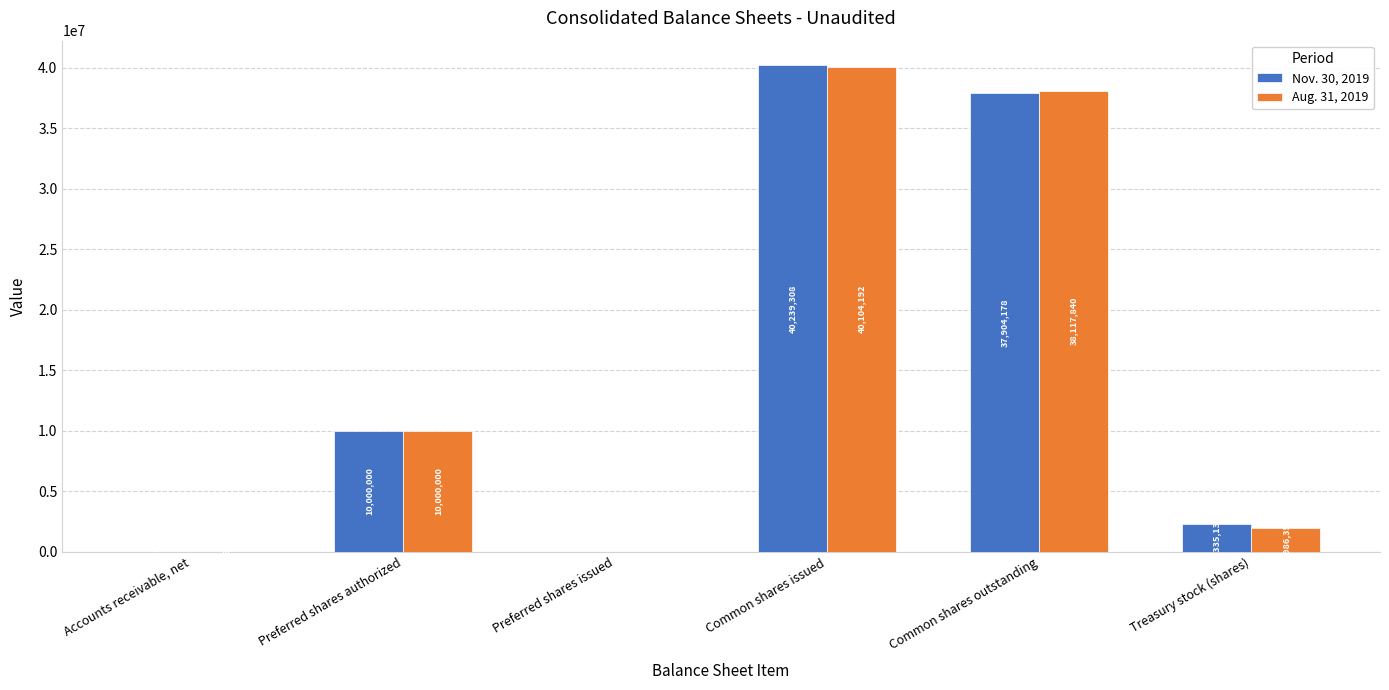

What value does the Aug. 31, 2019 series have at Common shares outstanding, to the nearest 10?

38117840